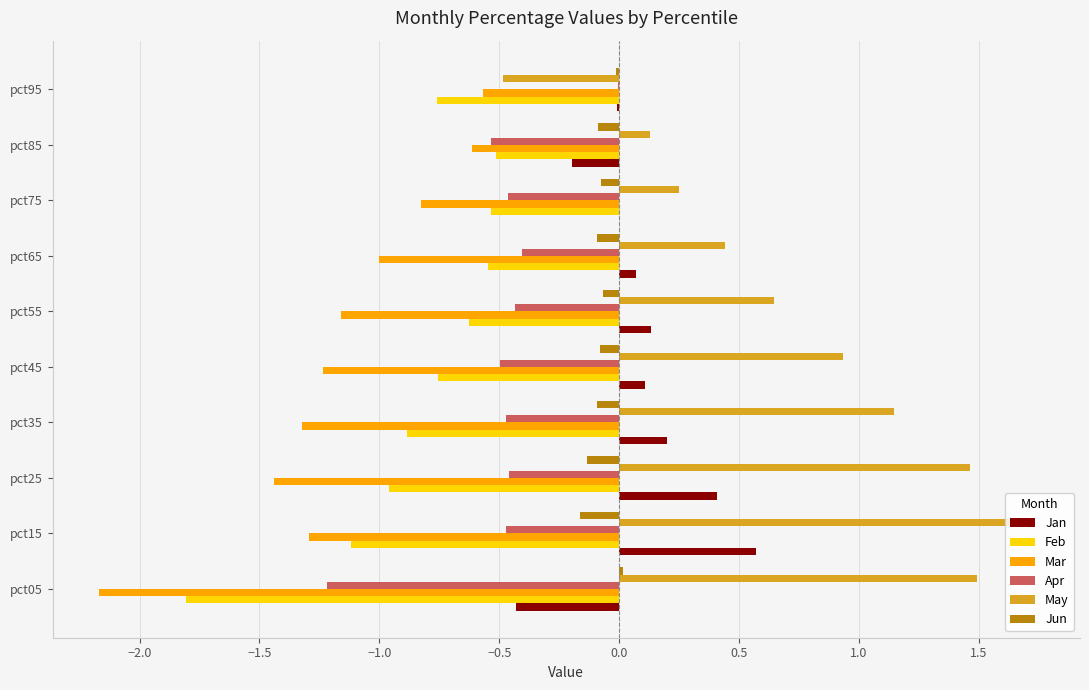

Is the value of Jan at pct15 greater than the value of May at pct75?

Yes